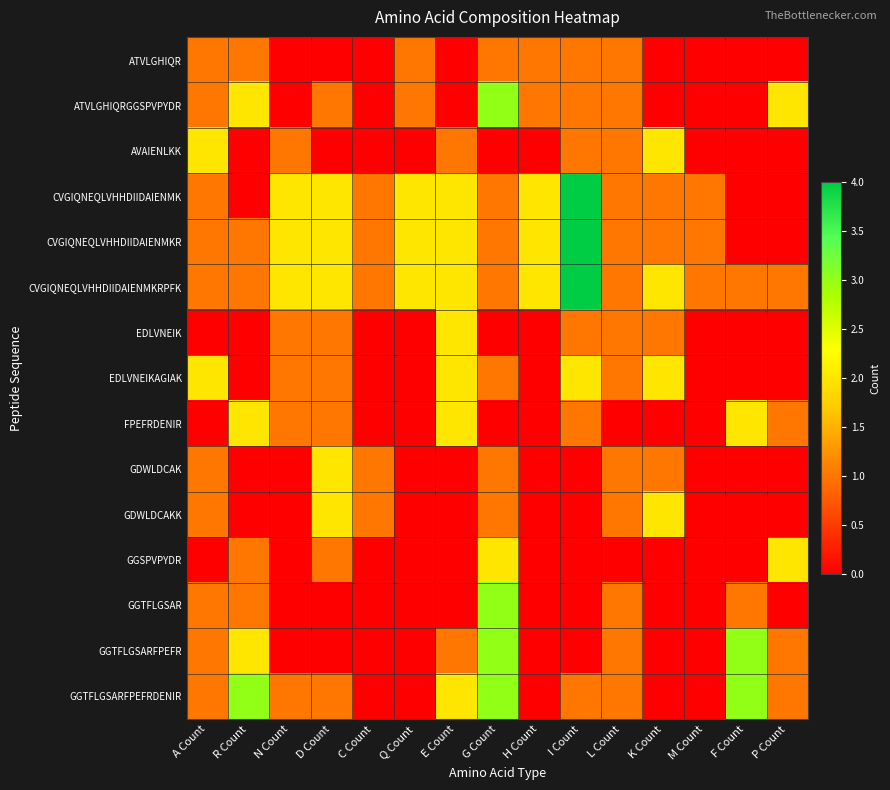

At which category is the sum across all series the highest?

G Count